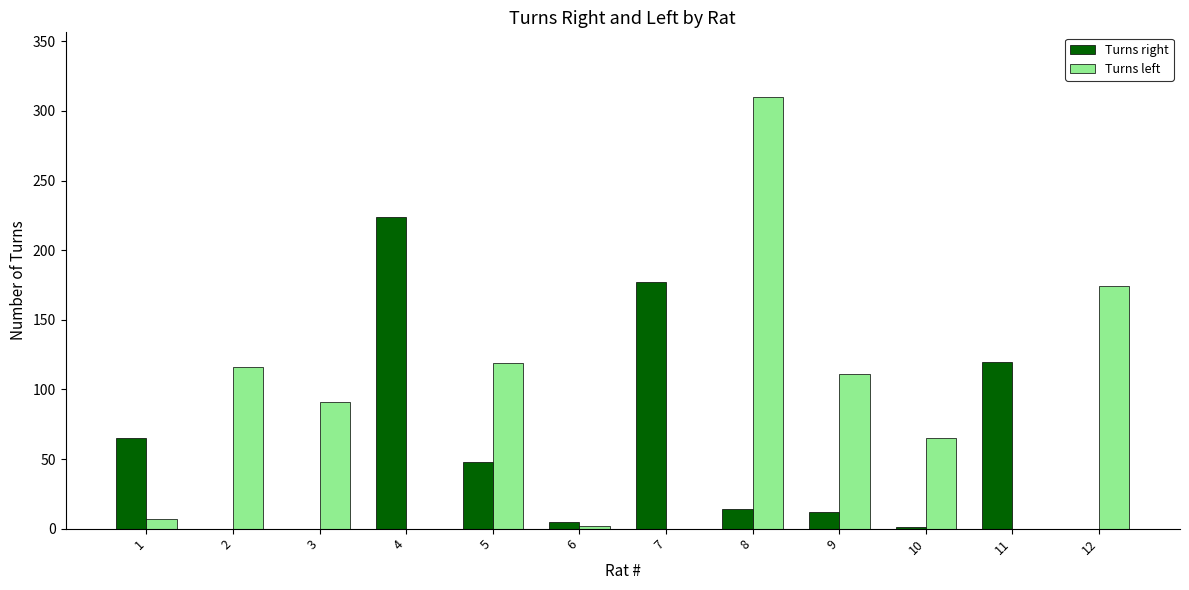

Is the value of Turns left at 9 greater than the value of Turns right at 2?

Yes